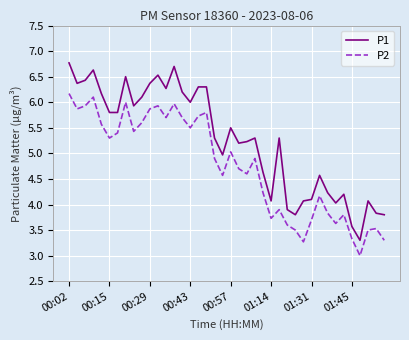

Which series has the widest spread of values?

P1